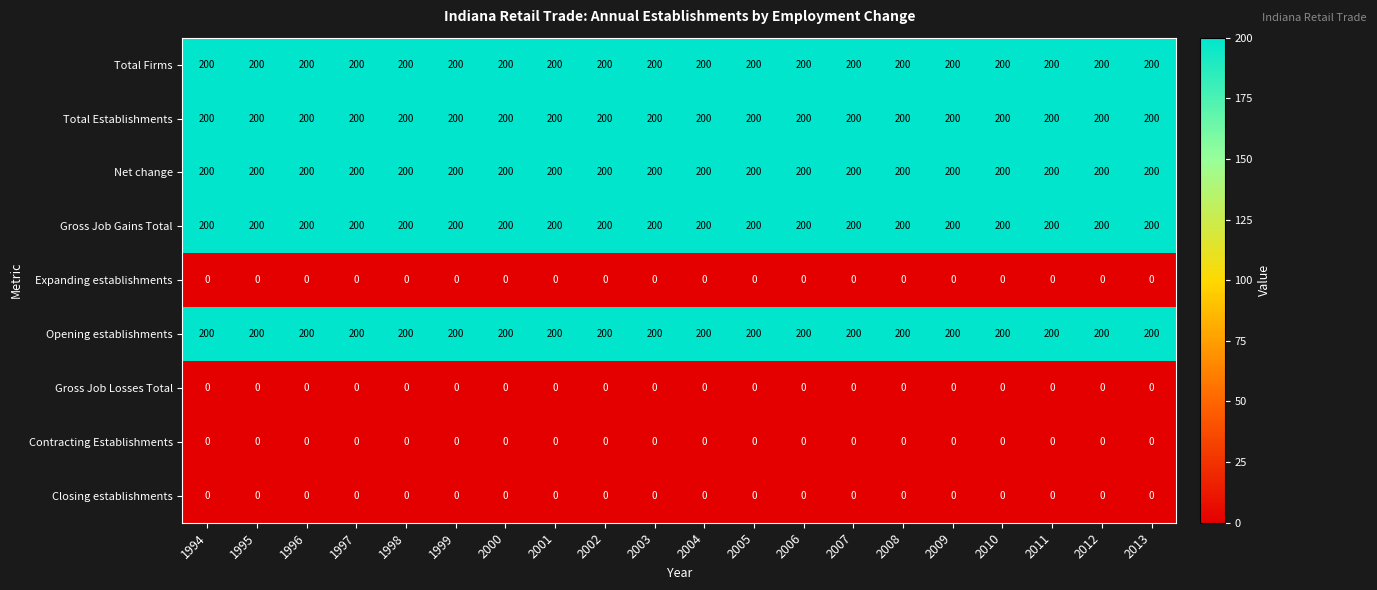

What is the spread (max minus min) of values at 1994?

200